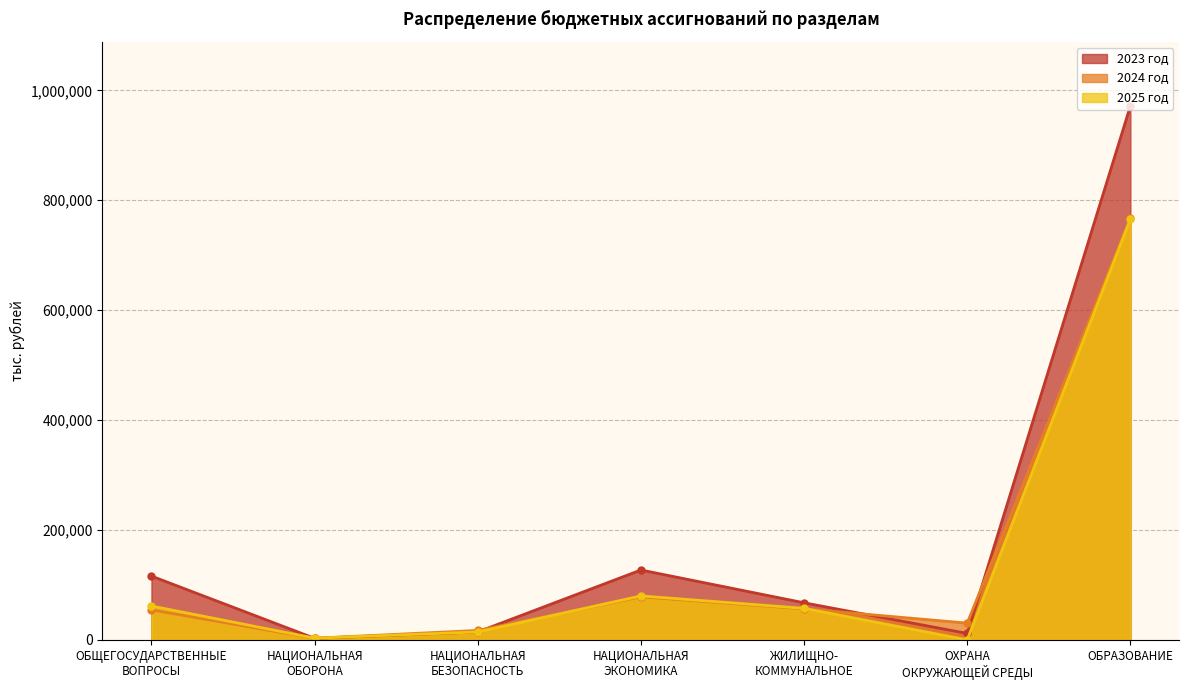

How many times do 2023 год and 2025 год cross each other?

2